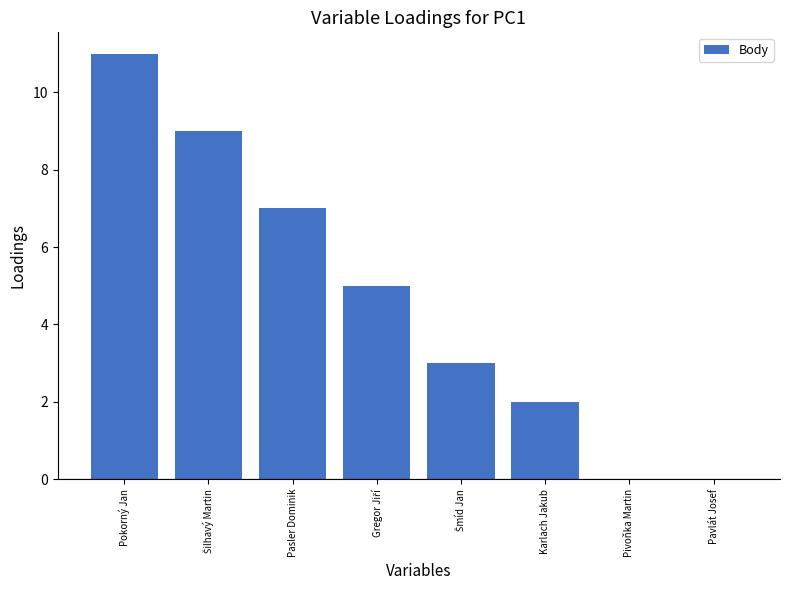

Is it true that the value at Pokorný Jan is 20?

False